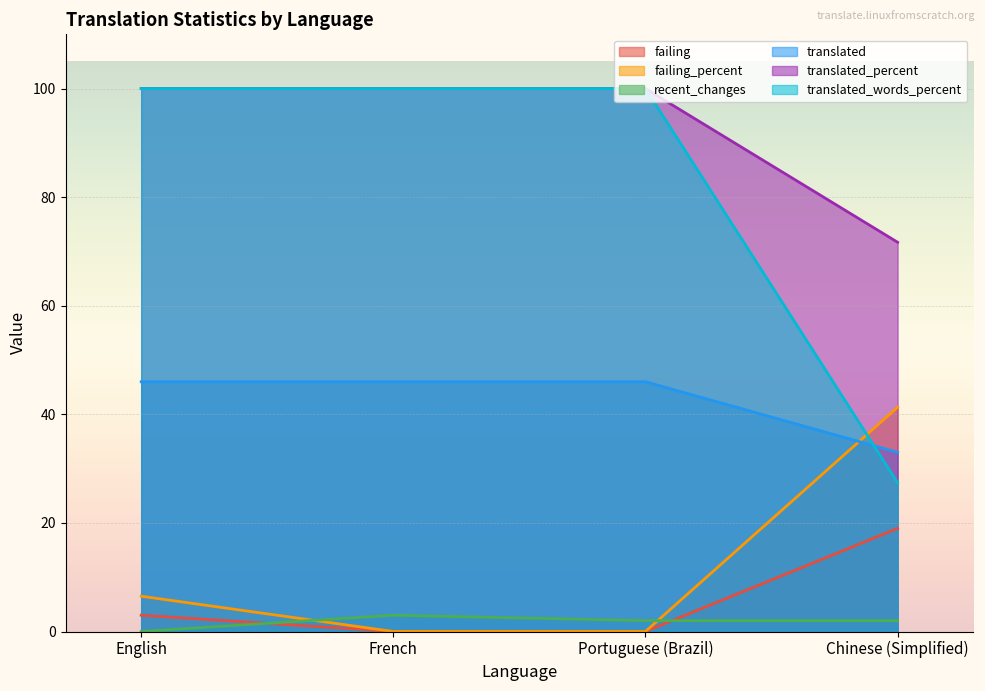

Which has a higher value, French or Portuguese (Brazil)?

French